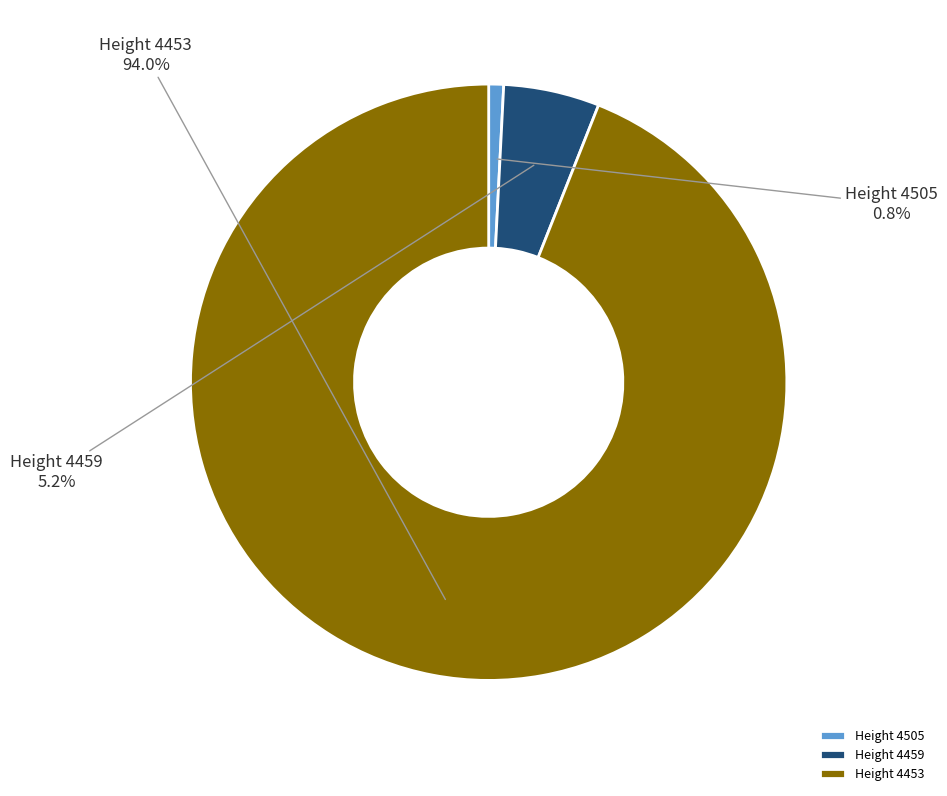

To the nearest percent, what is the difference between the largest and smallest slice percentages?

93%